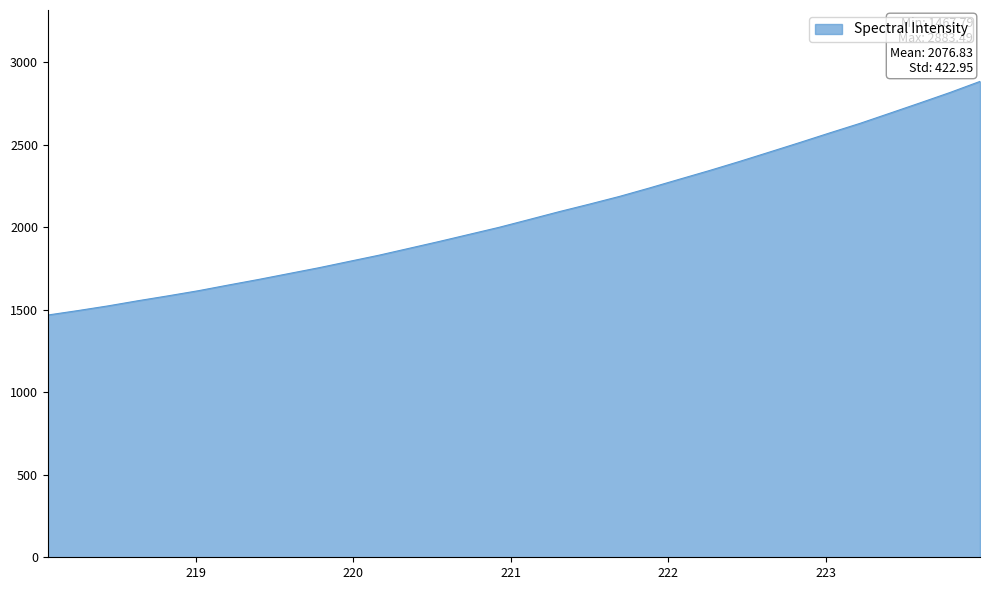

What is the greatest value displayed?

2883.5